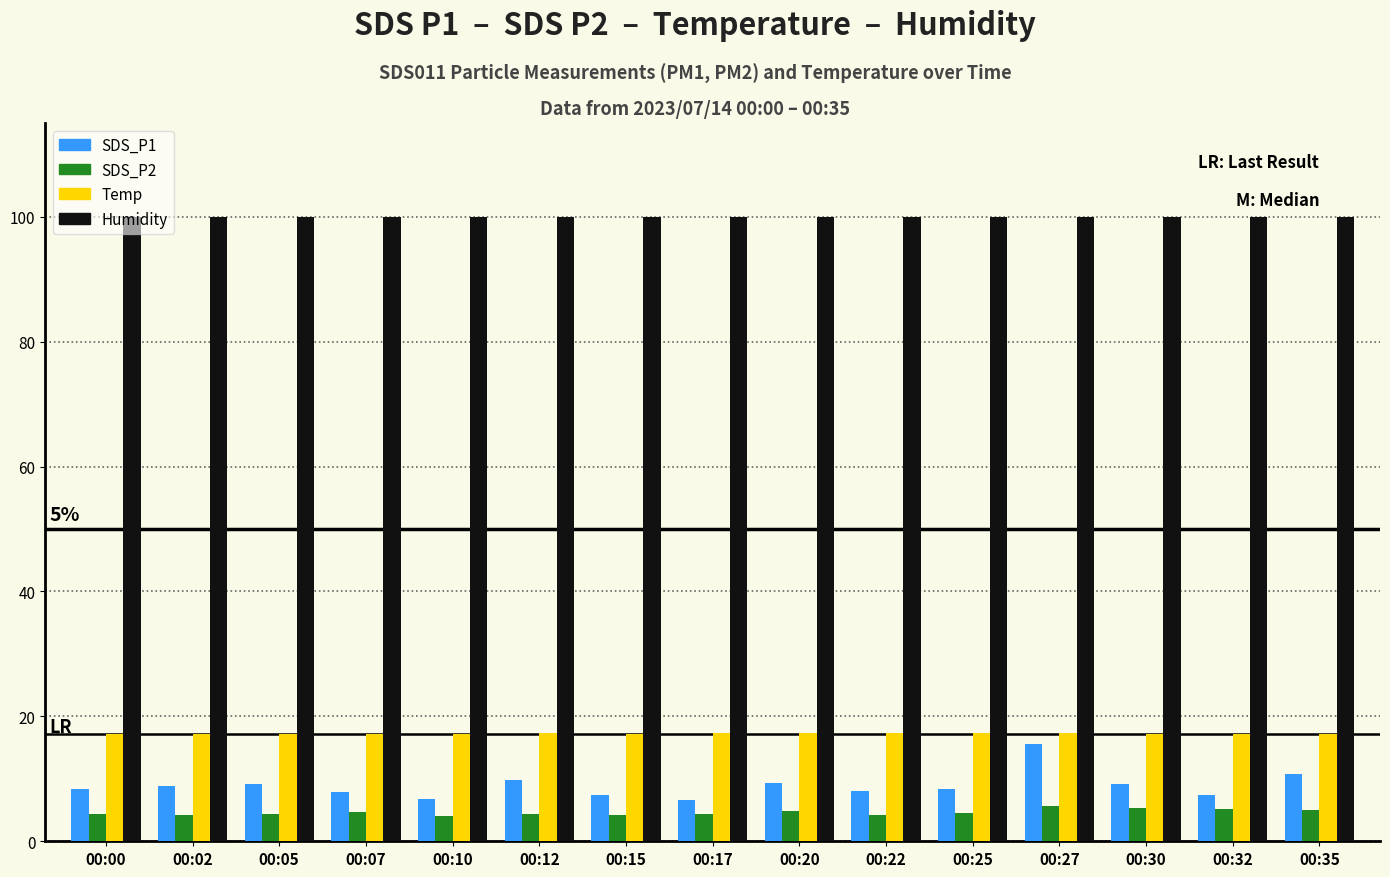

What is the value of the SDS_P1 bar at the 6th from the left?

9.8